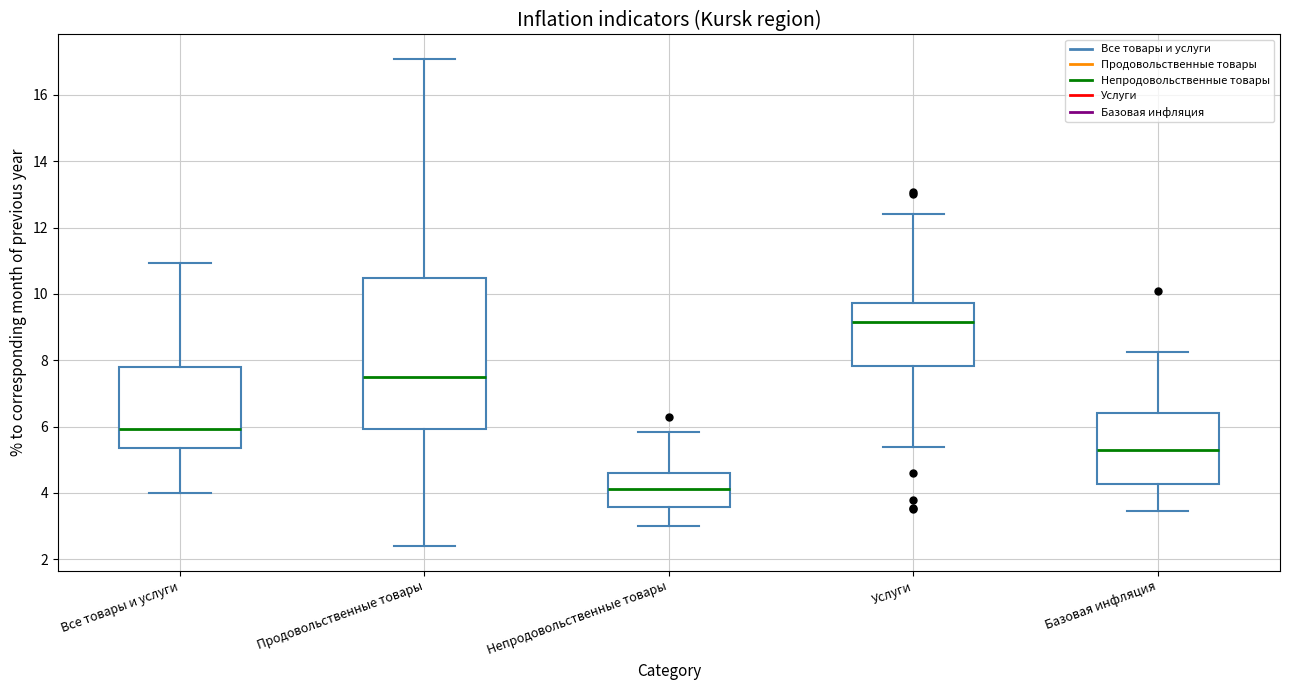

Which box has the highest median line?

Услуги